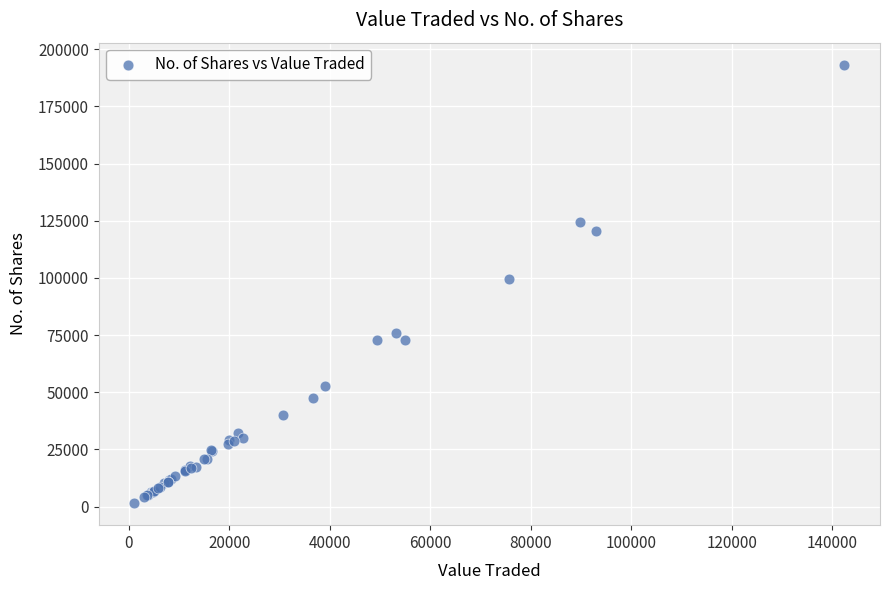

What Y value in the scatter plot is closest to 97391?

99632